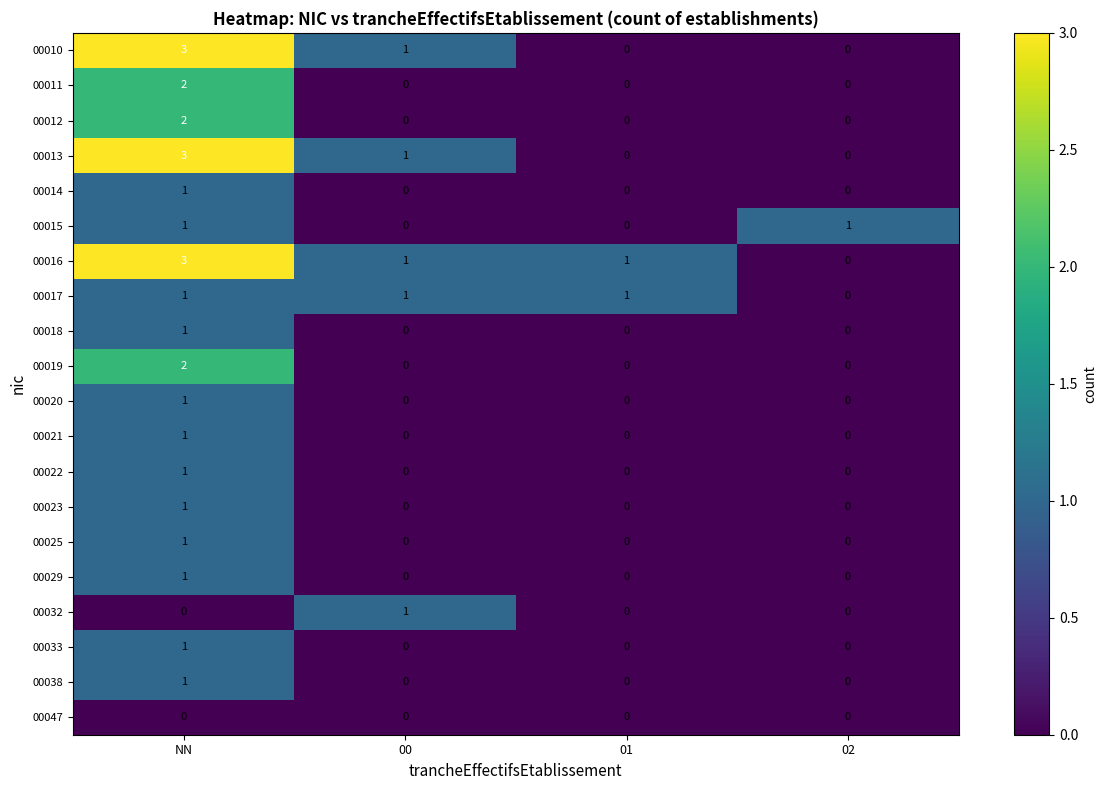

Which series has the largest total across all categories?

00016